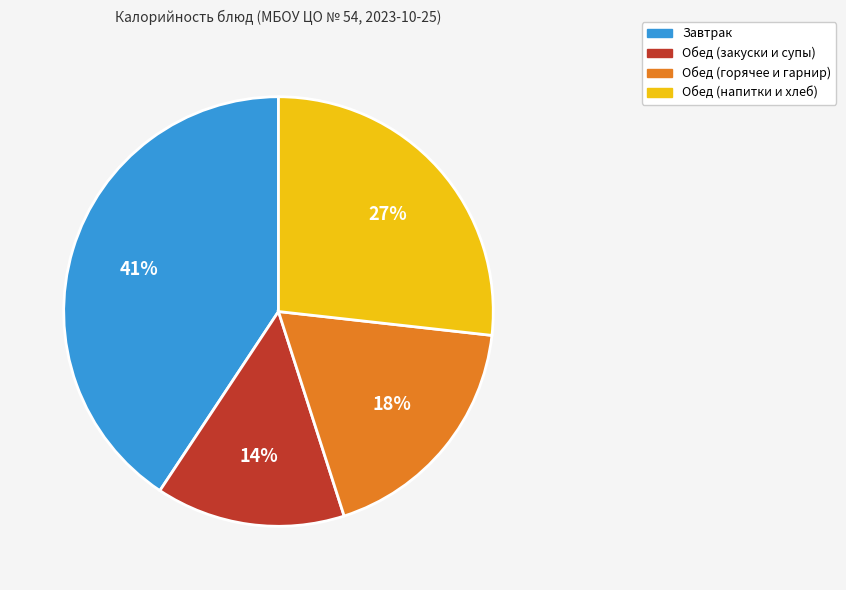

Does any single category account for the majority?

No